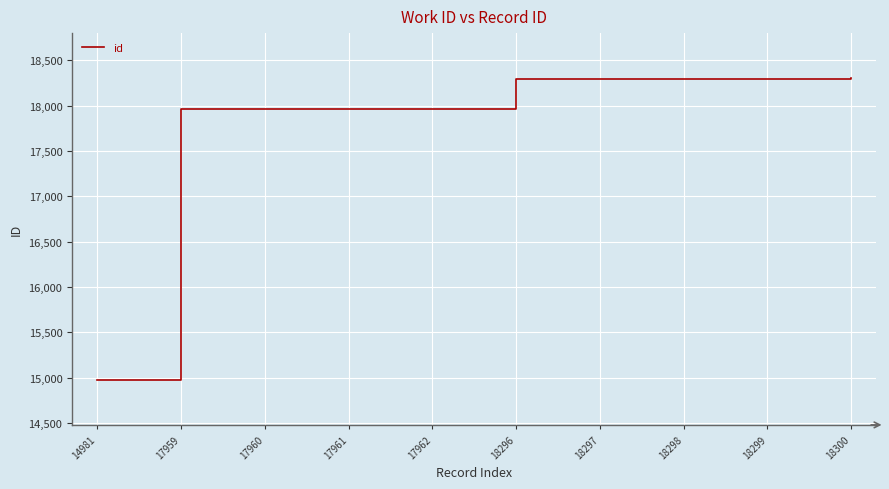

How many lines are shown in the chart?

1